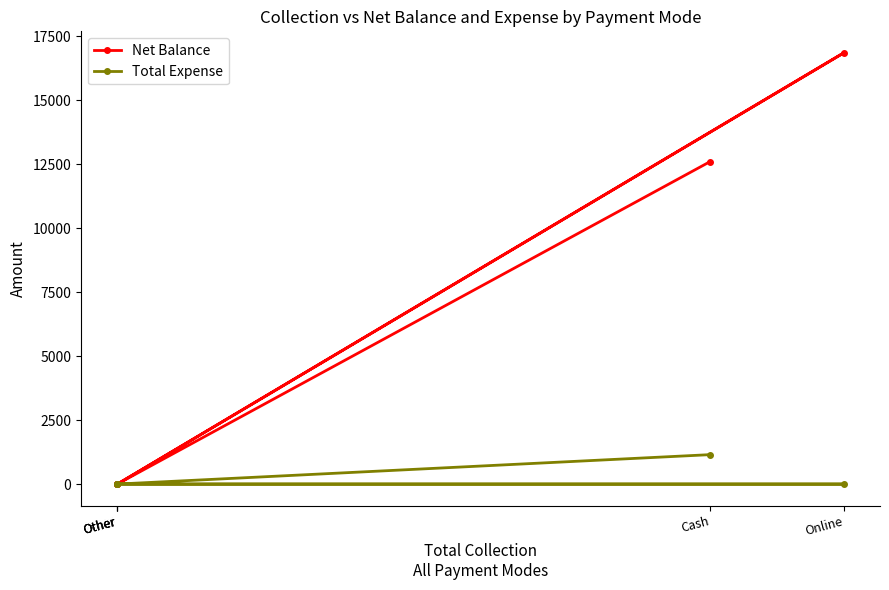

How many lines are shown in the chart?

2